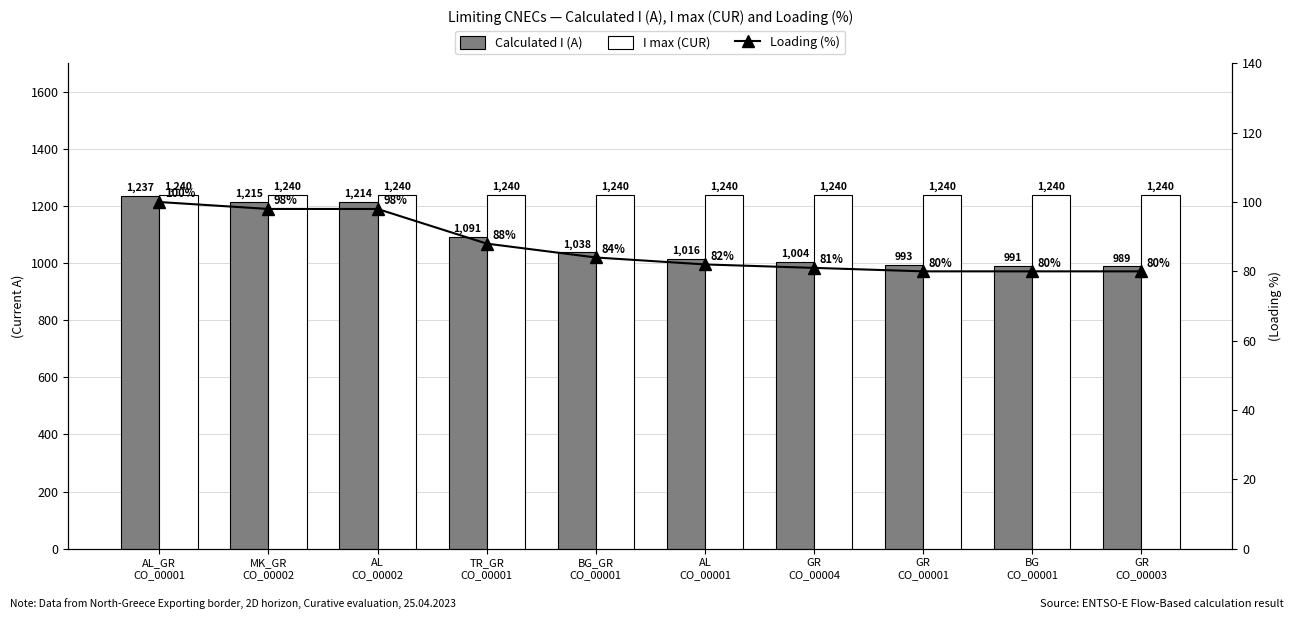

What is the highest value of the I max (CUR) series?

1240